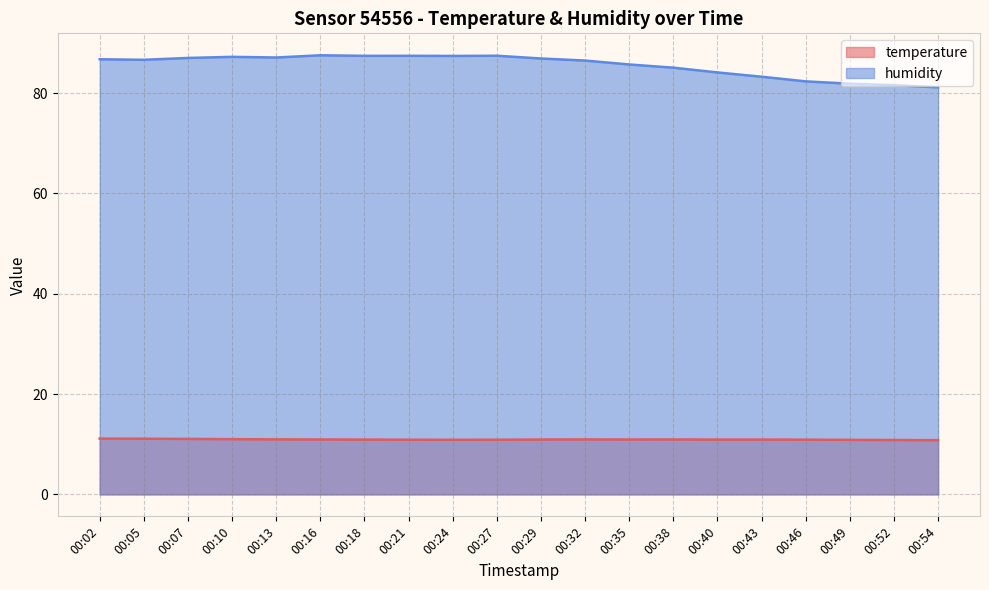

Between 00:40 and 00:43, which series saw the biggest shift?

humidity